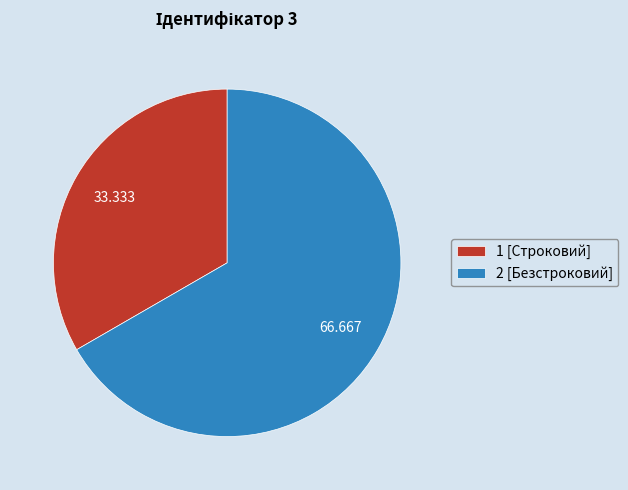

Does any single category account for the majority?

Yes